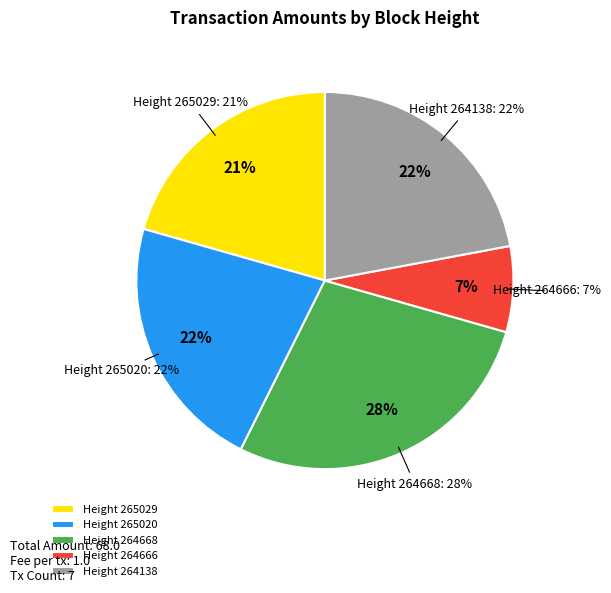

To the nearest percent, what is the average slice percentage?

20%